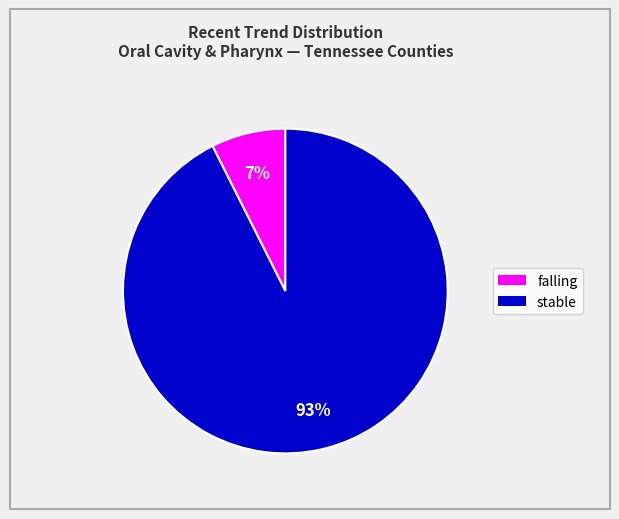

Is there a majority slice in this chart?

Yes